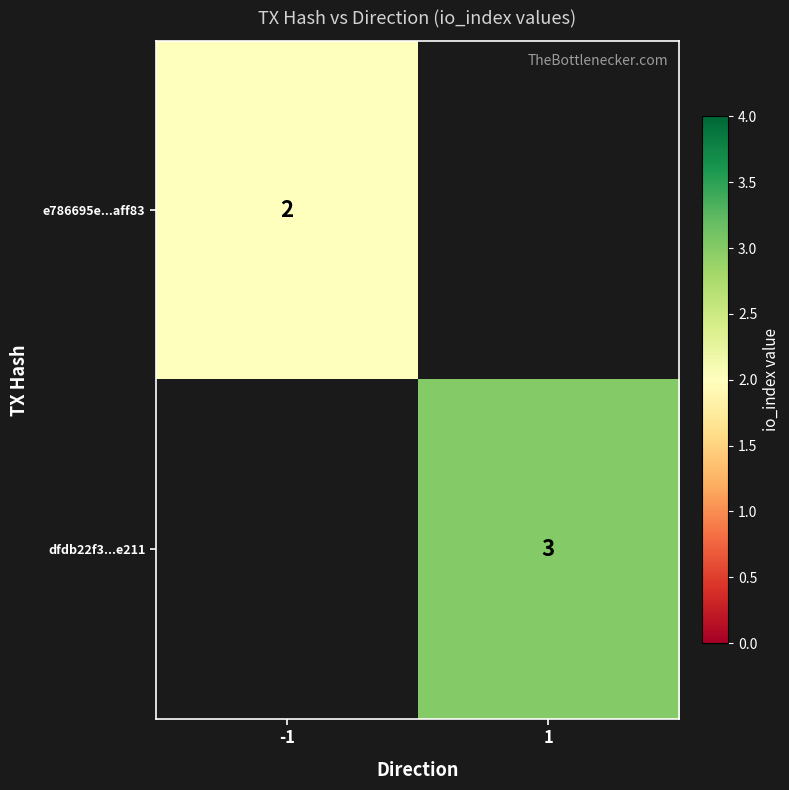

The e786695e...aff83 series shows 1 at -1. True or false?

False